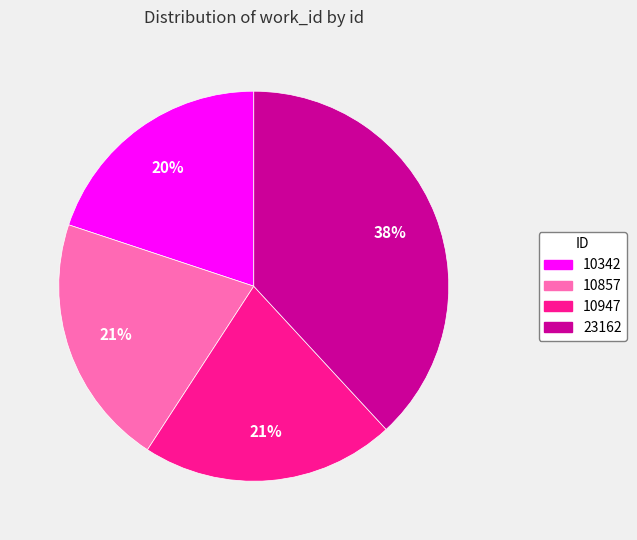

To the nearest percent, what is the difference between the largest and smallest slice percentages?

18%